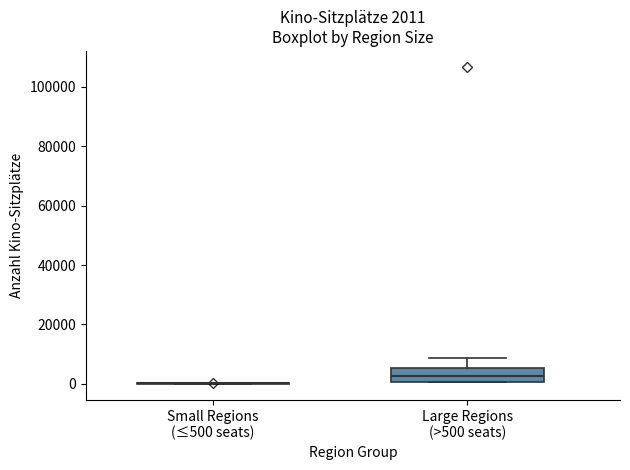

Comparing the boxes themselves (not the whiskers), which one is the tallest?

Large Regions (>500 seats)